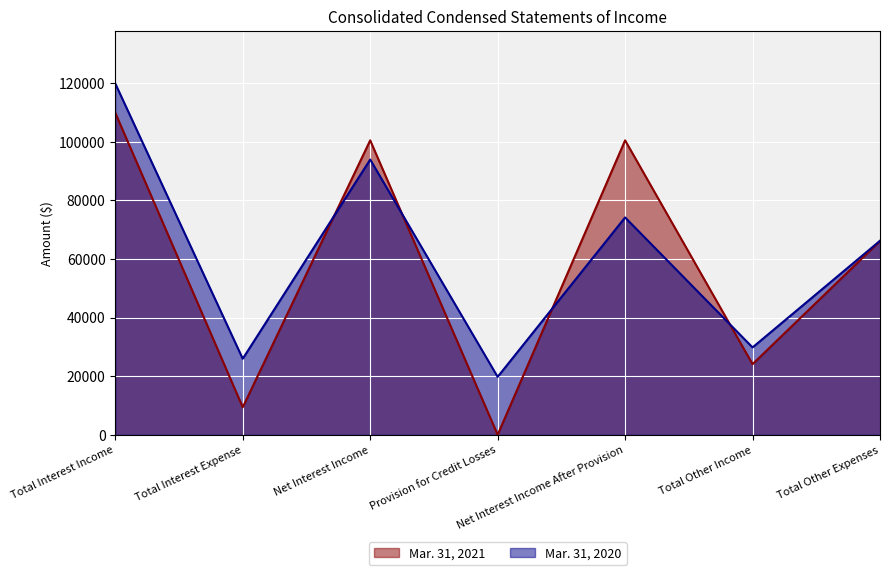

What are all the series names shown in the legend?

Mar. 31, 2021, Mar. 31, 2020